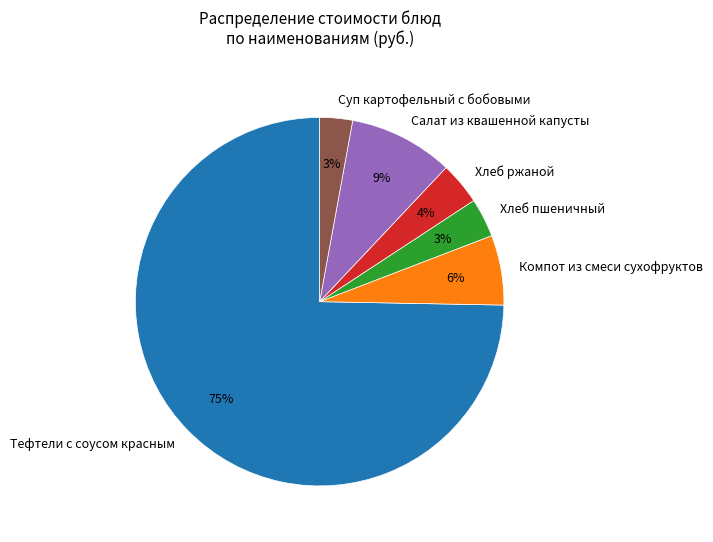

Is the sum of Хлеб пшеничный and Салат из квашенной капусты greater than half?

No